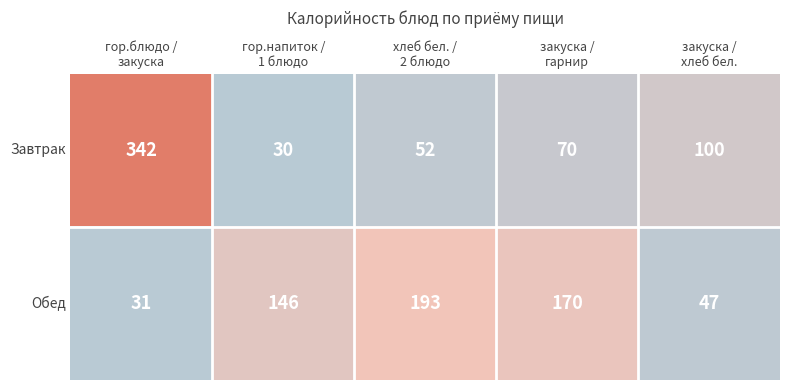

What is the difference between the second highest and second lowest values in the Завтрак series?

48